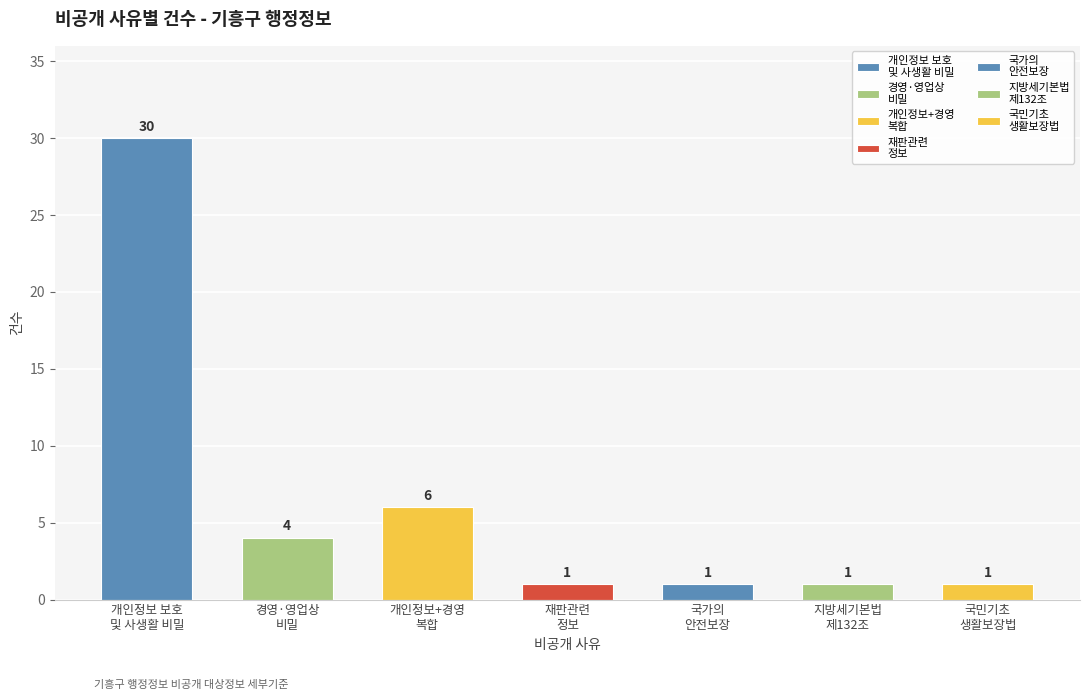

What position from the left is 경영·영업상 비밀?

2